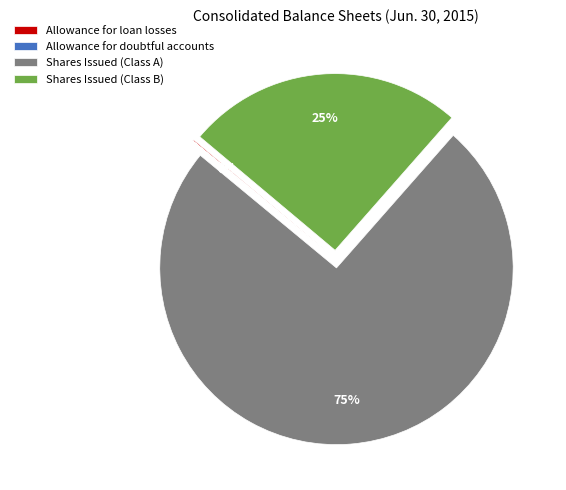

To the nearest percent, what is the combined percentage of Shares Issued (Class B) and Shares Issued (Class A)?

100%